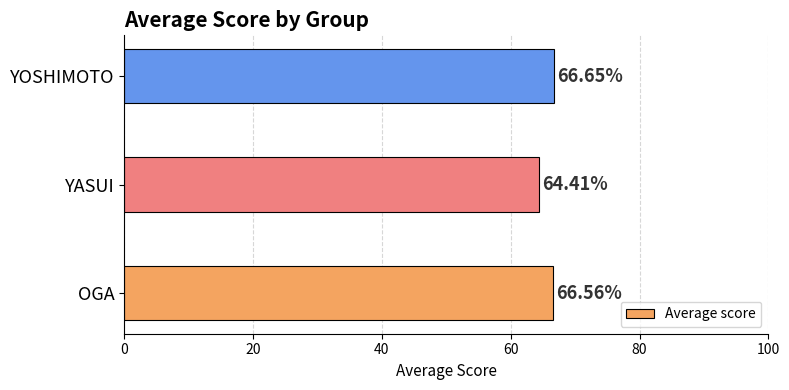

What is the minimum value shown in the chart?

64.4